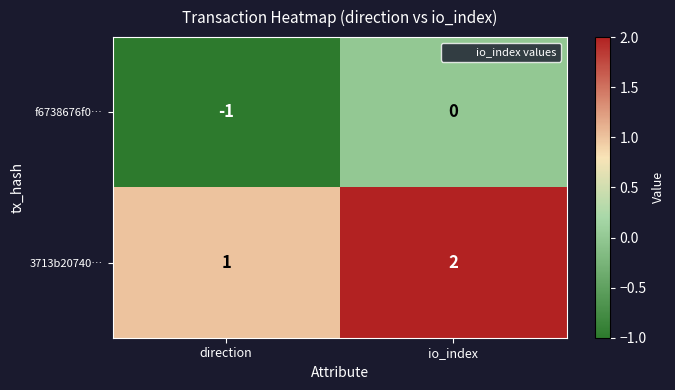

What is the sum of all 3713b20740… values?

3